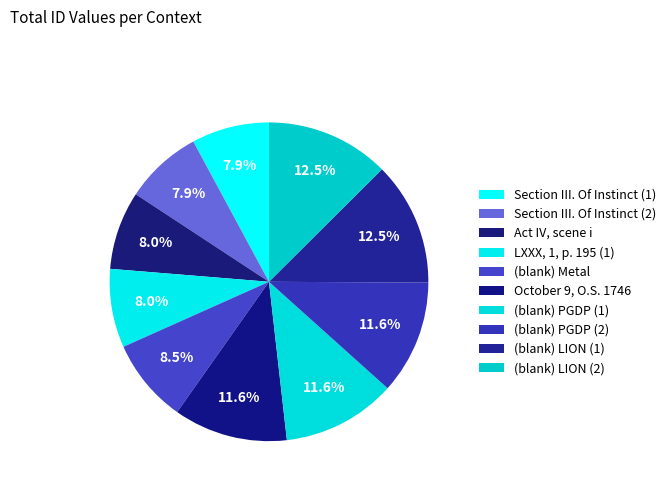

To the nearest percent, what is the average slice percentage?

10%